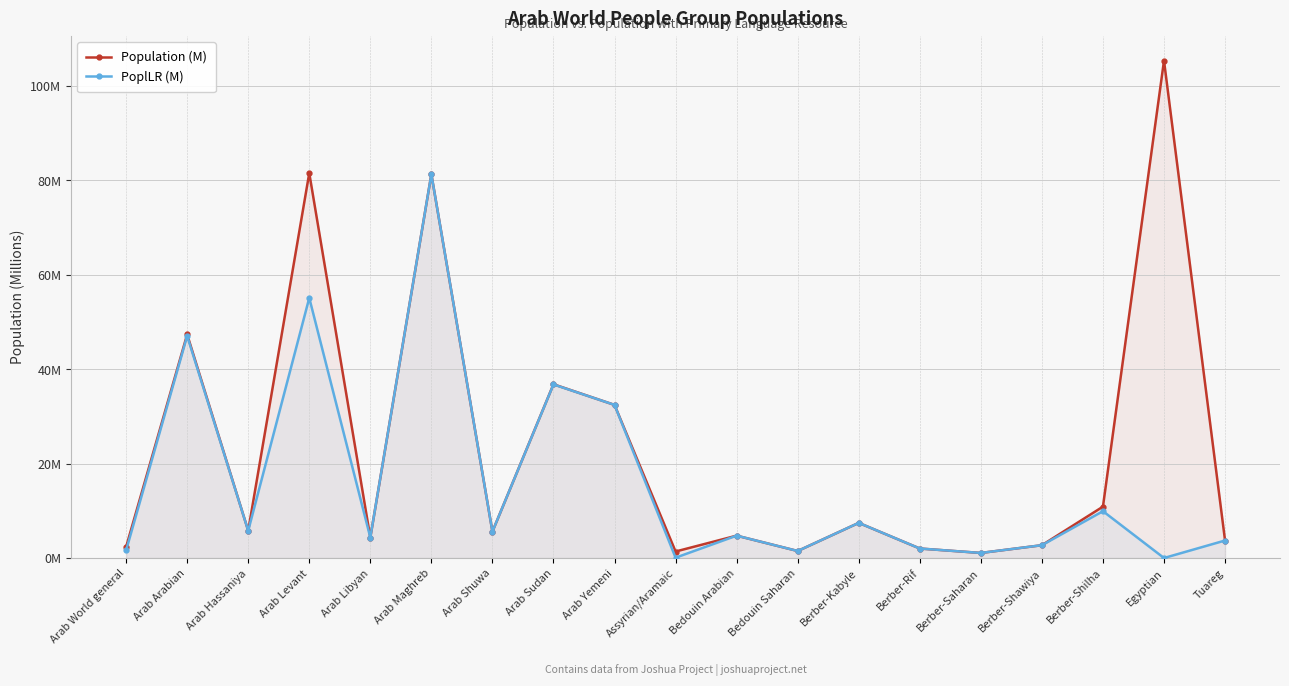

Which label corresponds to the largest value in the chart?

Egyptian